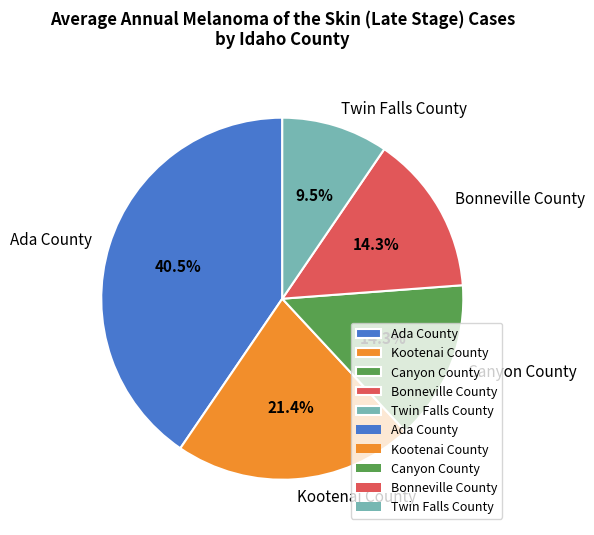

Count the number of slices in the pie.

5